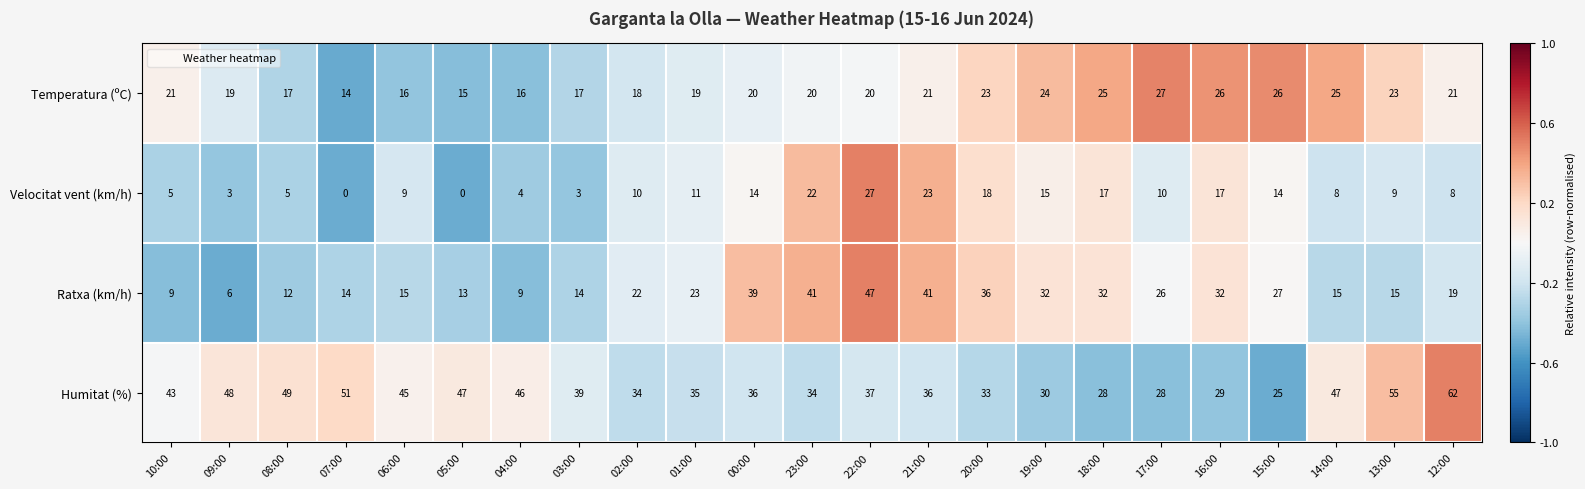

What is the minimum value for Humitat (%)?

25